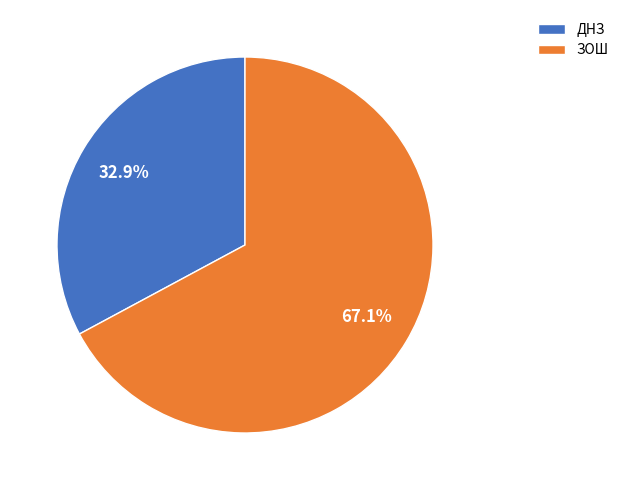

Rank the categories by value from highest to lowest.

ЗОШ, ДНЗ